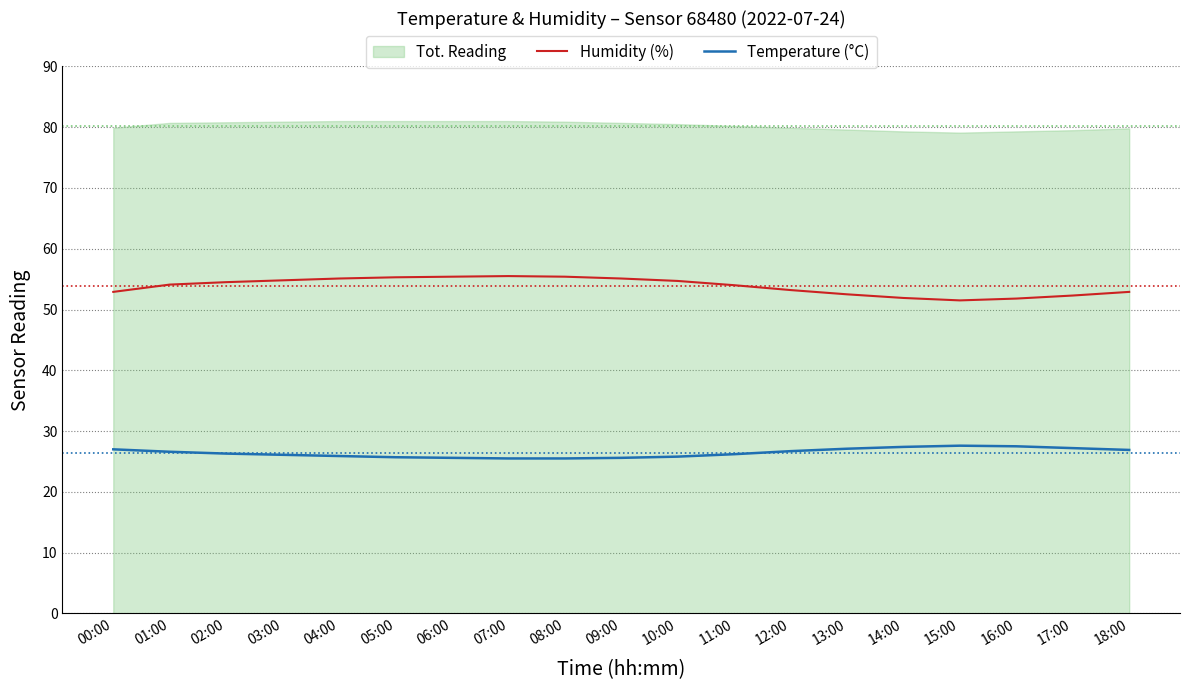

What is the total value across all series at 04:00?

81.0